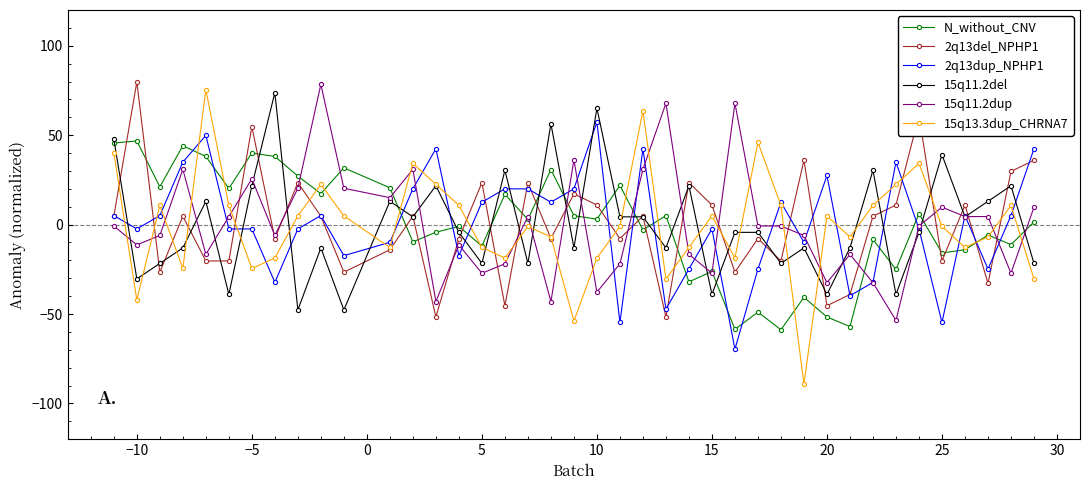

What is the minimum value shown in the chart?

-89.2